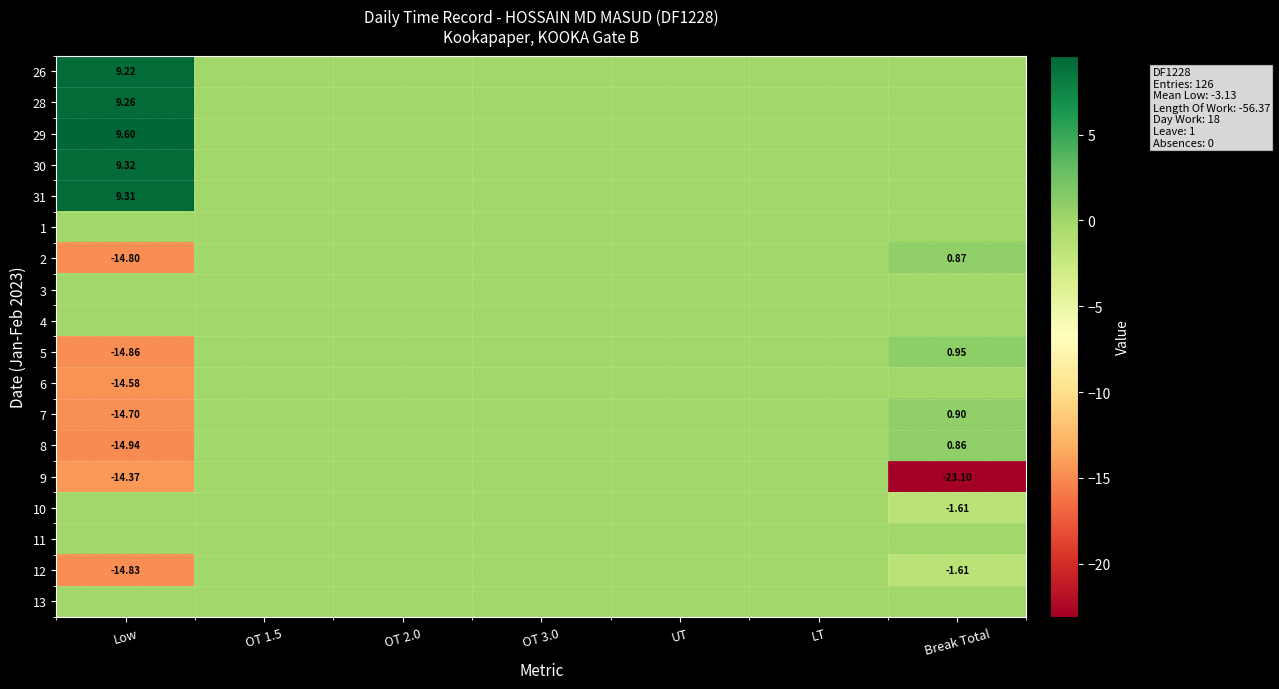

The value of row_9 at OT 3.0 is -6.5. True or false?

False